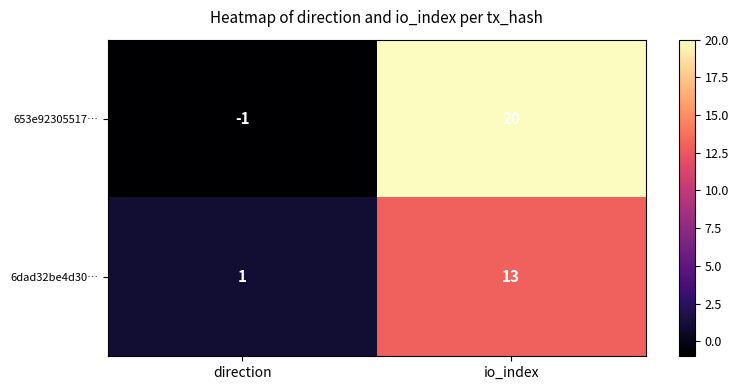

What is the minimum value shown in the chart?

-1